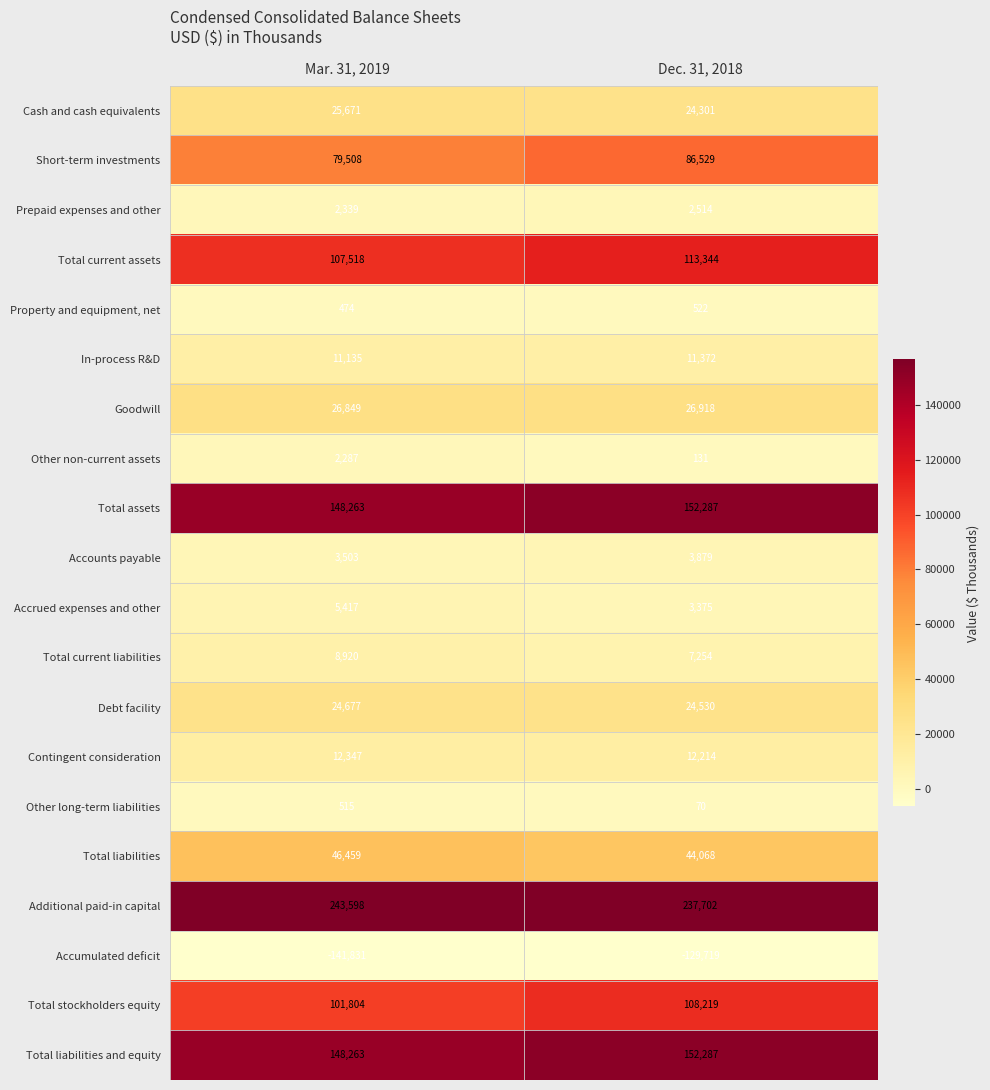

List the labels in order of Other non-current assets value, smallest first.

Dec. 31, 2018, Mar. 31, 2019